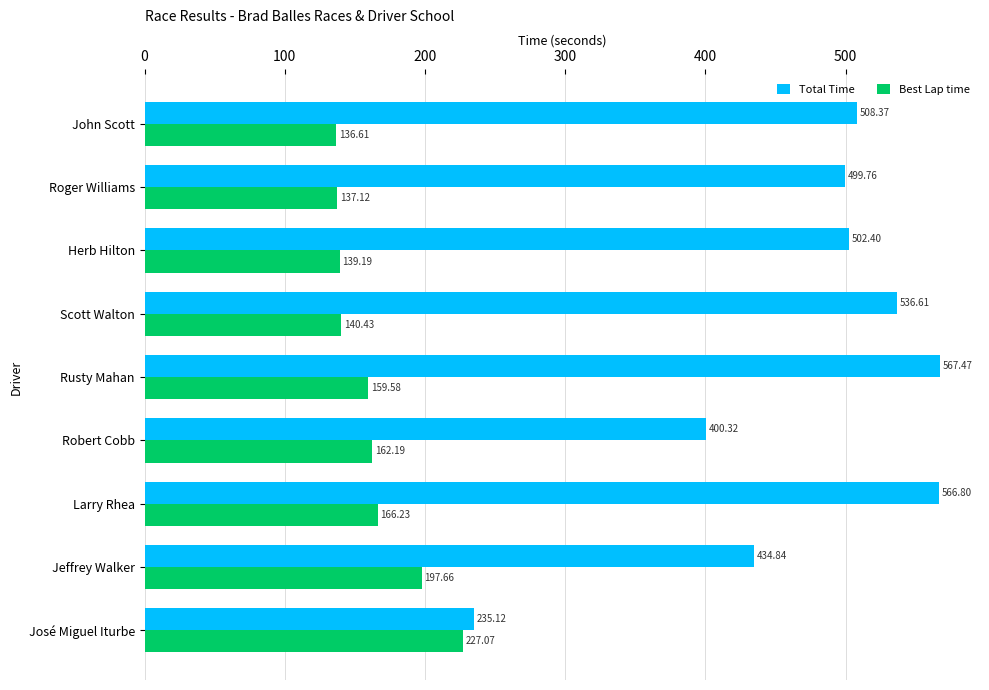

List the series in order of their peak value, lowest first.

Best Lap time, Total Time